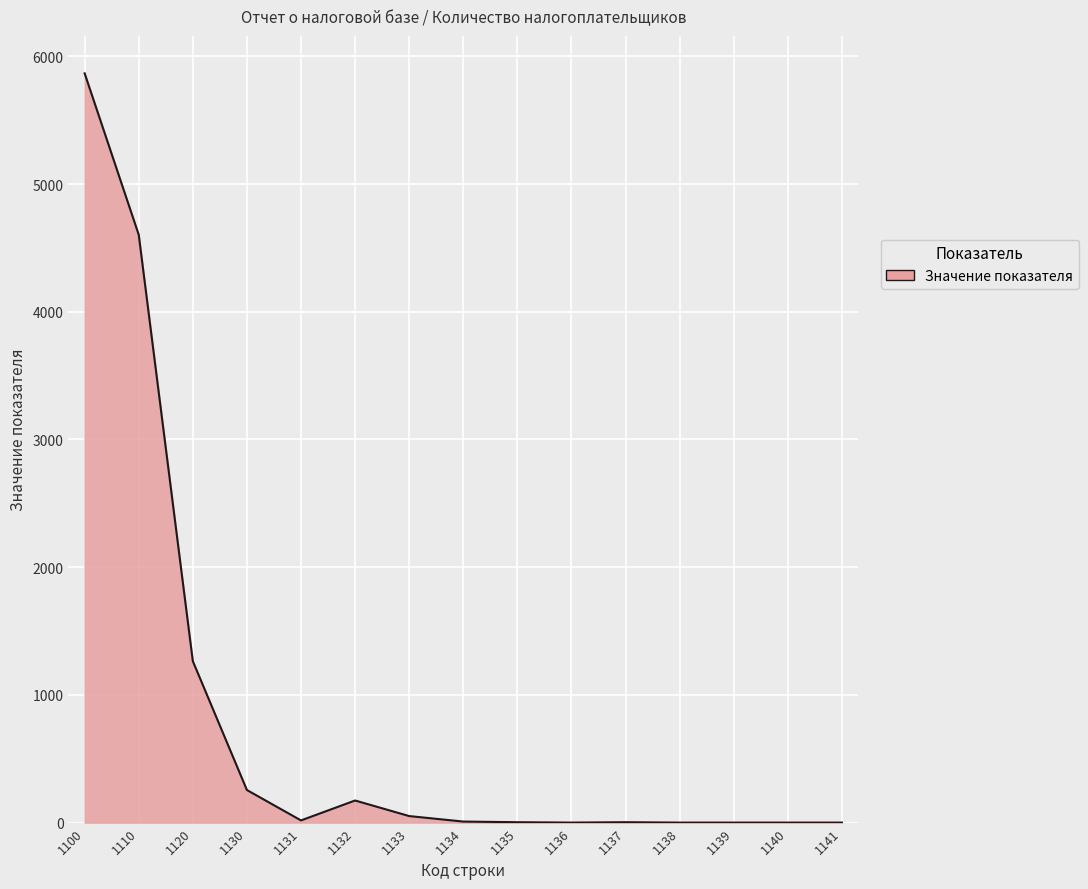

How many lines are shown in the chart?

1